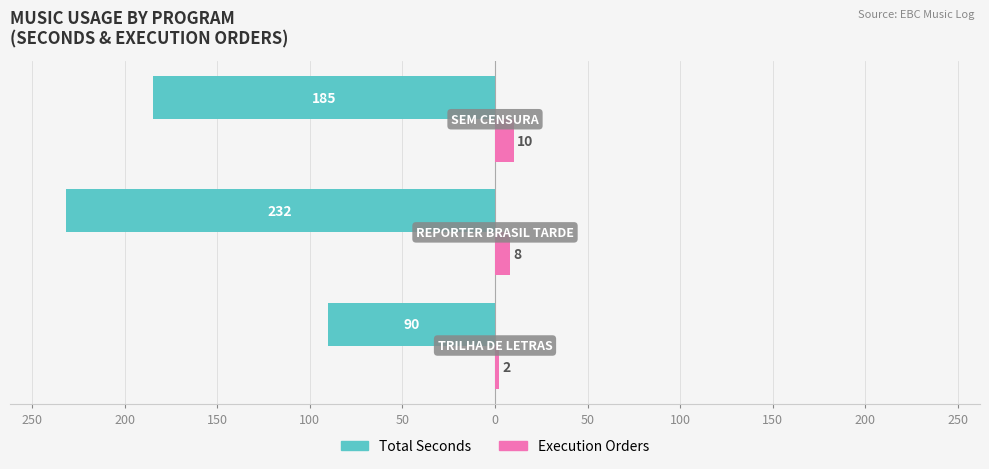

What are all the series names shown in the legend?

Total Seconds, Execution Orders